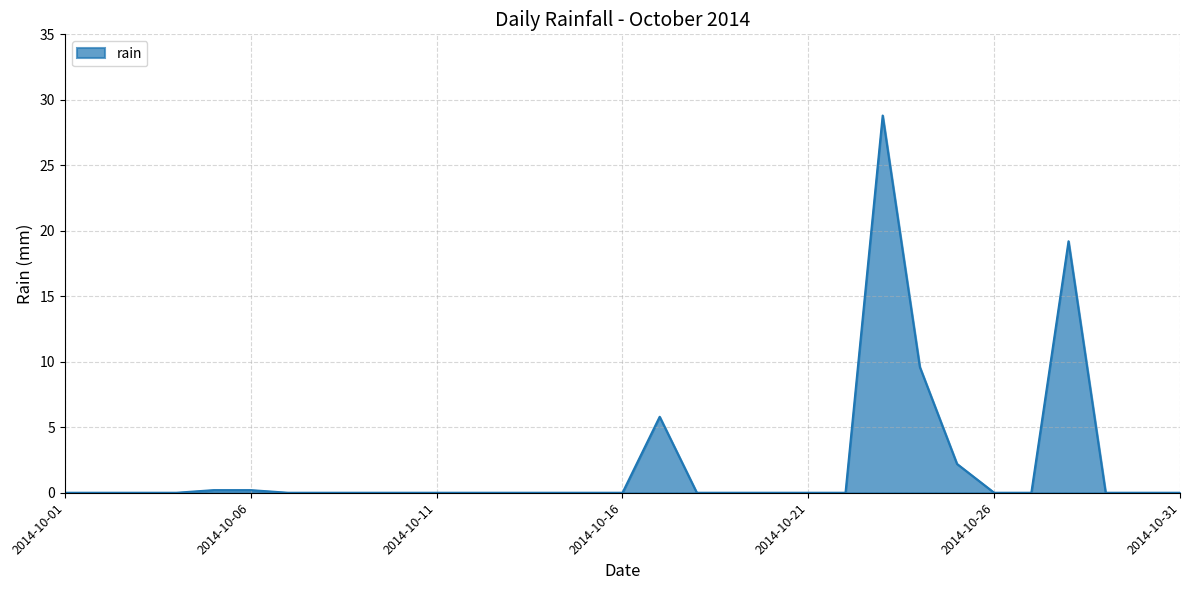

Does the chart have visible grid lines?

Yes